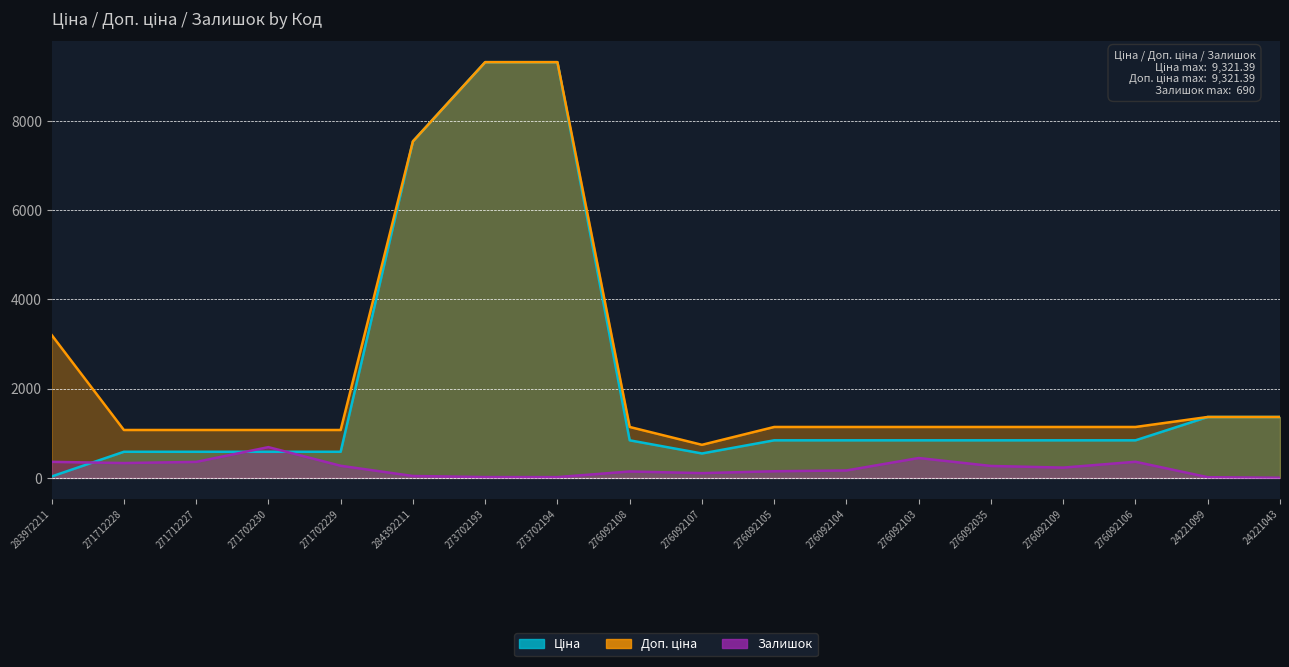

How many times do Ціна and Залишок cross each other?

3